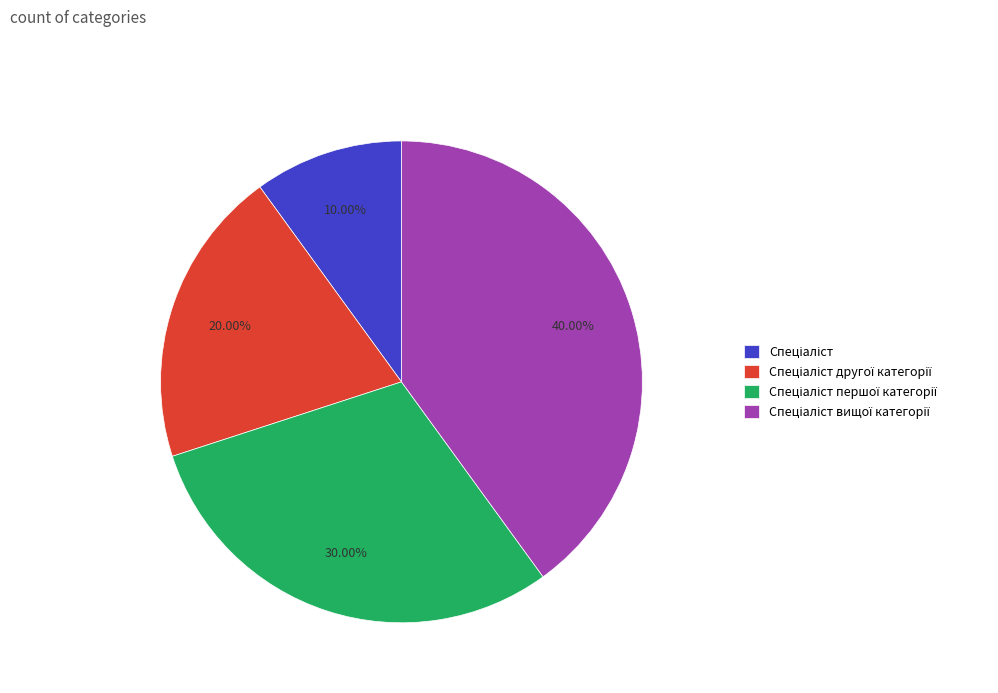

Count the number of slices in the pie.

4